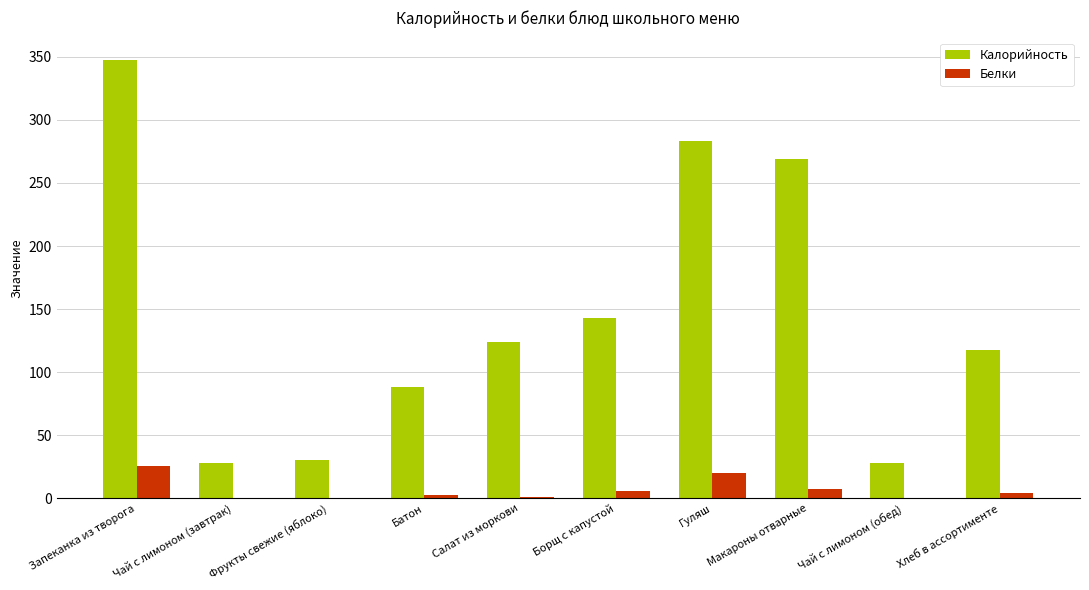

Is the value of Калорийность at Борщ с капустой greater than the value of Белки at Борщ с капустой?

Yes